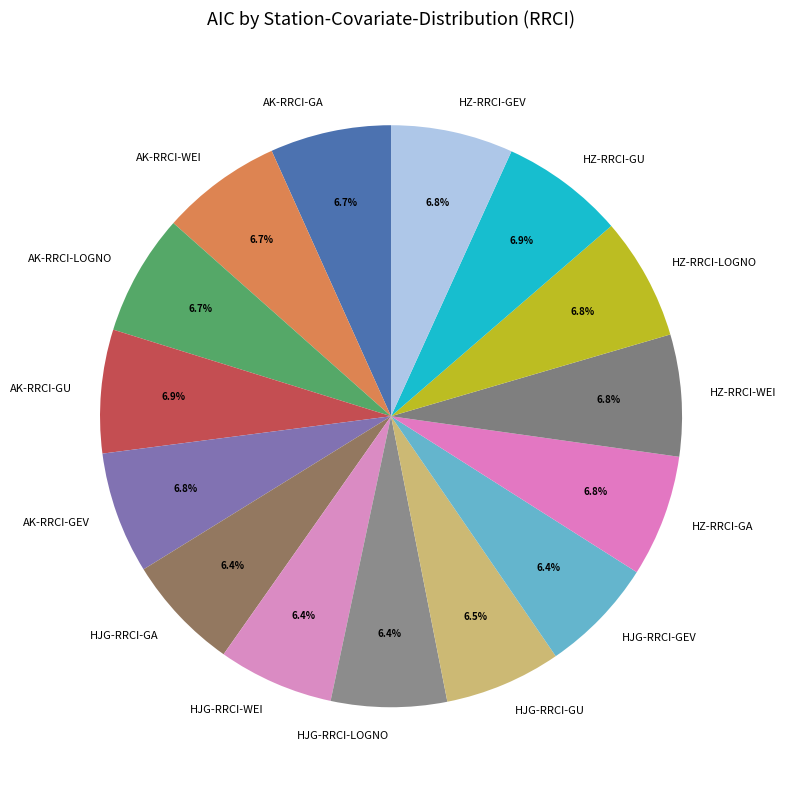

What is the ratio of the value at AK-RRCI-GA to the value at HJG-RRCI-GA?

1.0